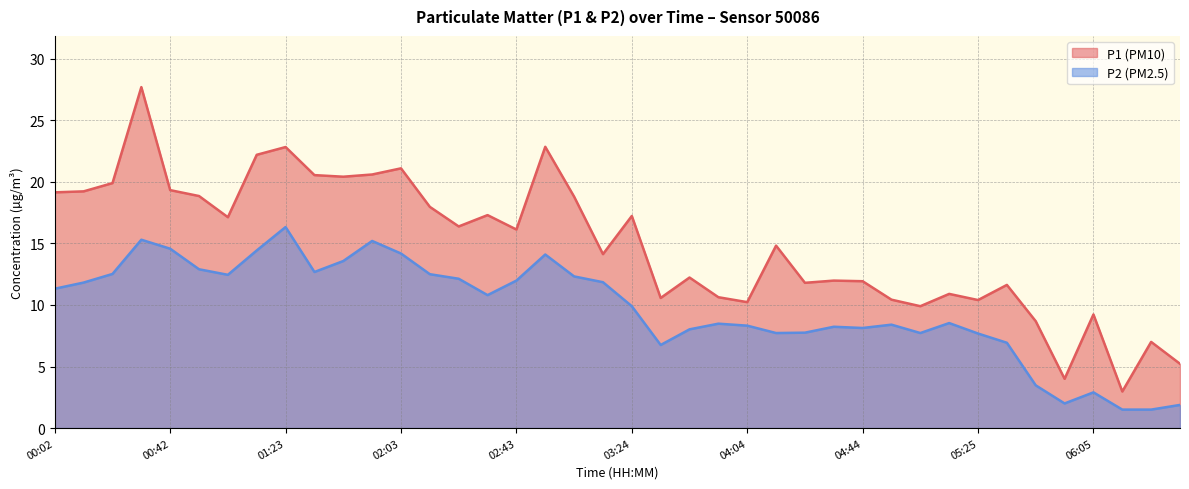

Which series changed the most between 00:52 and 03:14?

P1